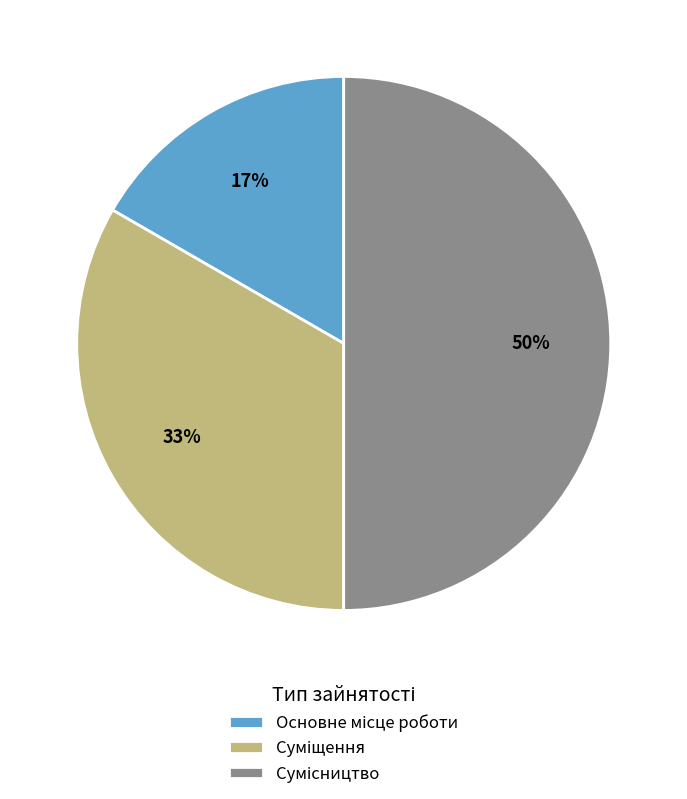

Count the number of slices in the pie.

3